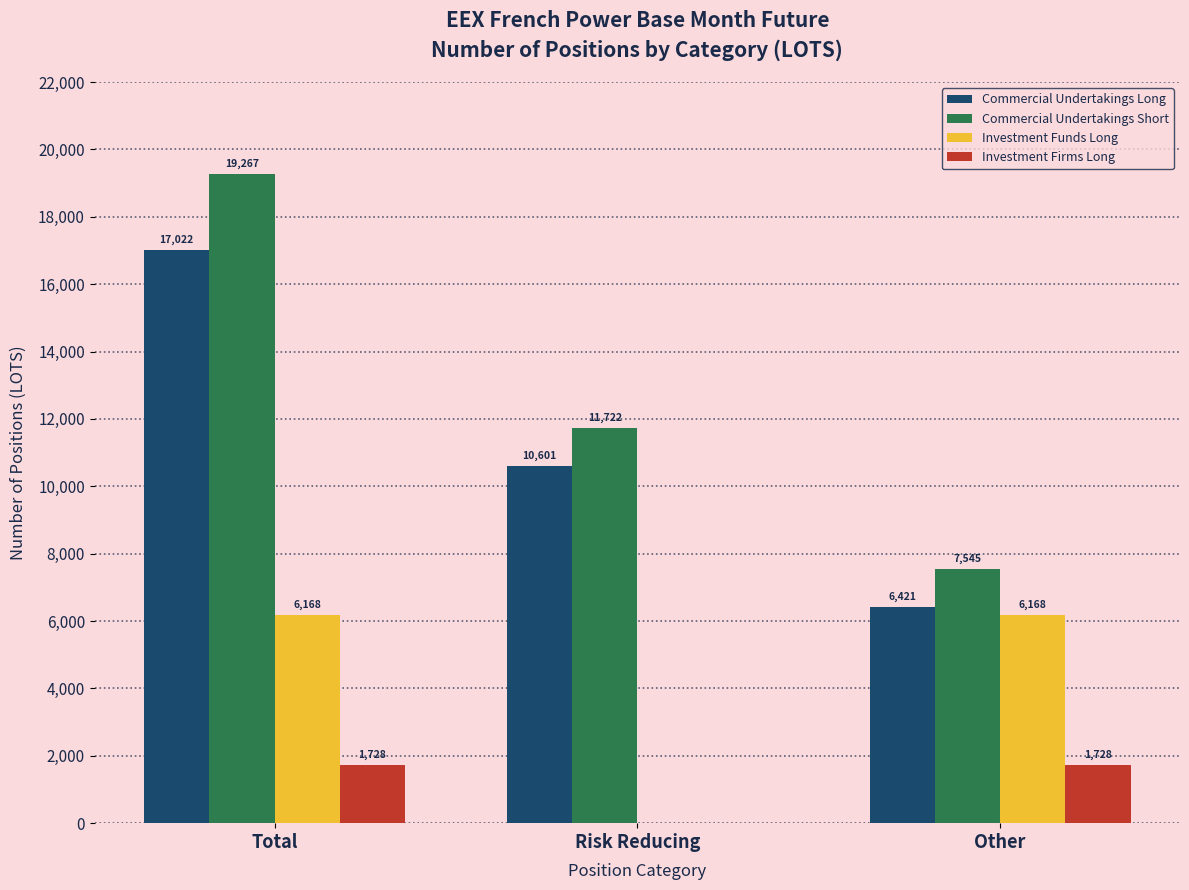

How many values in the Commercial Undertakings Short series exceed 11722?

2